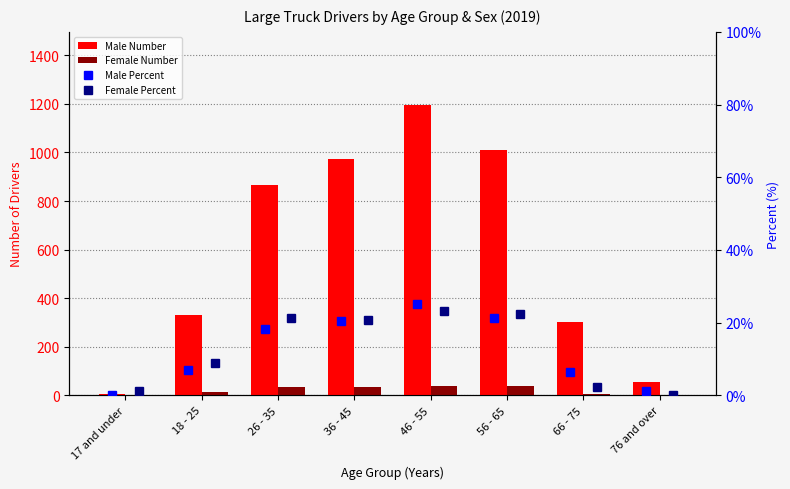

Between 56 - 65 and 76 and over, which series saw the biggest shift?

Male Number